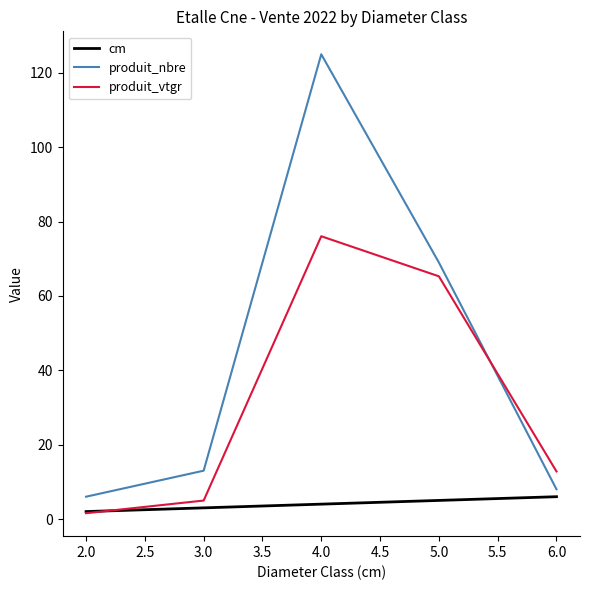

Does the chart display data point markers on the line(s)?

No